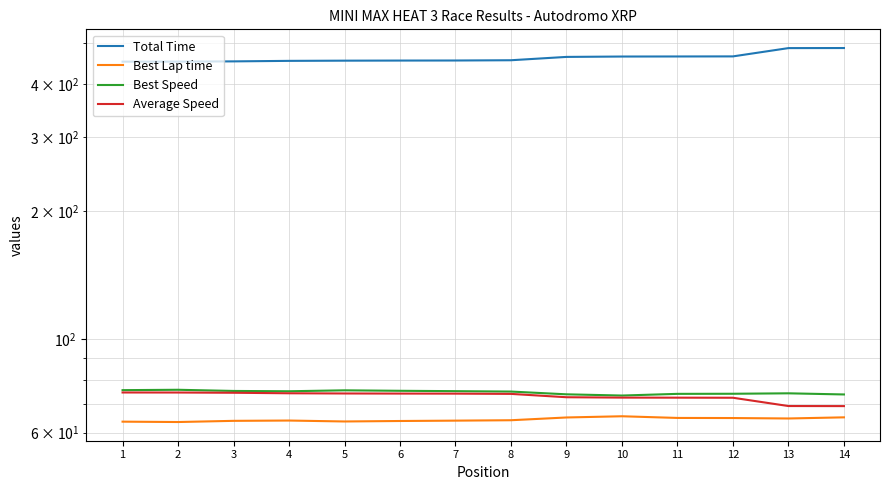

Reading left to right, transcribe all the data shown in this chart.

Total Time: 451.8	451.9	452.5	453.7	454.2	454.5	454.6	455.3	463.6	464.6	464.7	464.9	486.4	486.6
Best Lap time: 63.7	63.6	64.0	64.1	63.8	64.0	64.1	64.2	65.2	65.6	65.0	65.0	64.8	65.2
Best Speed: 75.6	75.8	75.3	75.2	75.6	75.4	75.2	75.1	73.9	73.5	74.1	74.2	74.3	73.9
Average Speed: 74.7	74.7	74.6	74.4	74.3	74.2	74.2	74.1	72.8	72.6	72.6	72.6	69.4	69.4